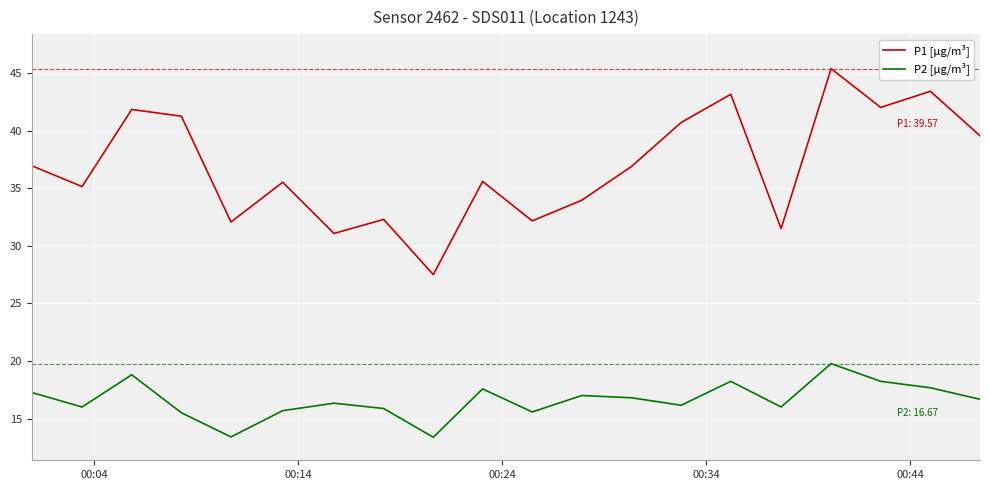

Which series has the largest total across all categories?

P1 [µg/m³]